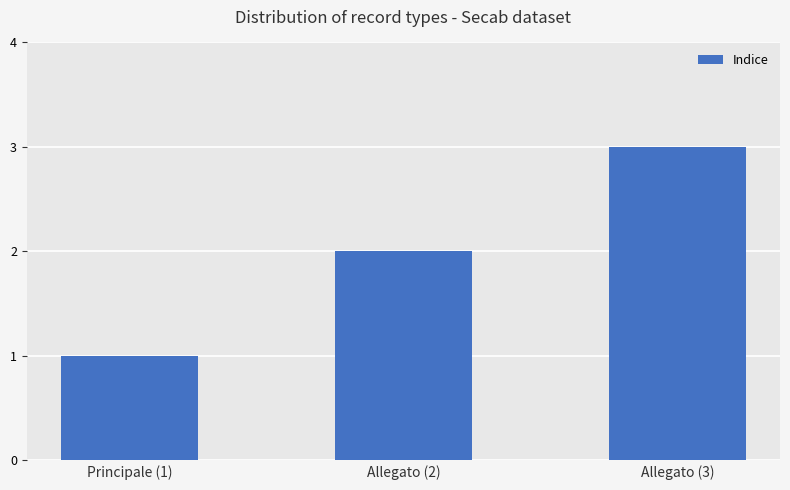

Count the number of data series in this chart.

1